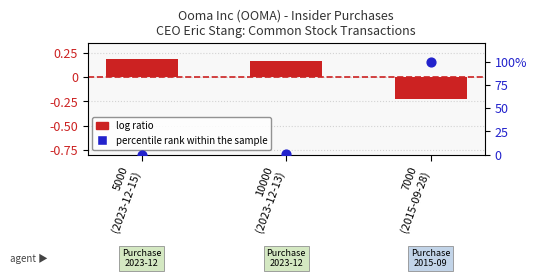

Which series contains the highest Y value?

percentile rank within the sample